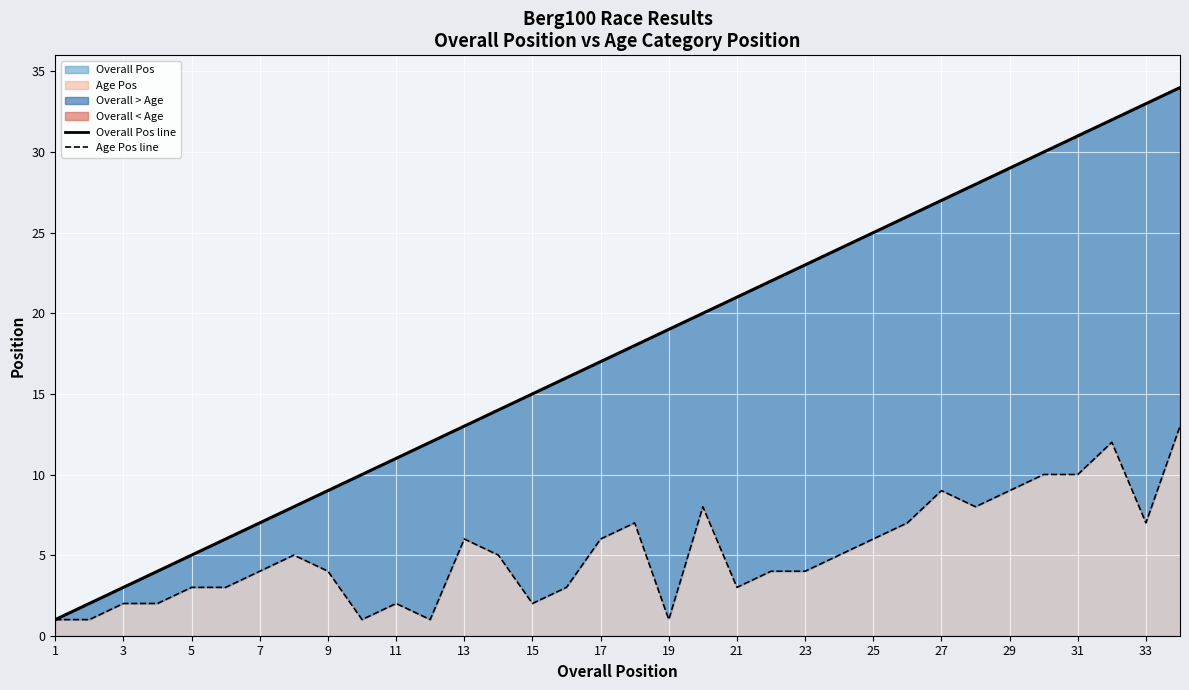

What is the value of the Age Position line point at the 9th from the left?

4